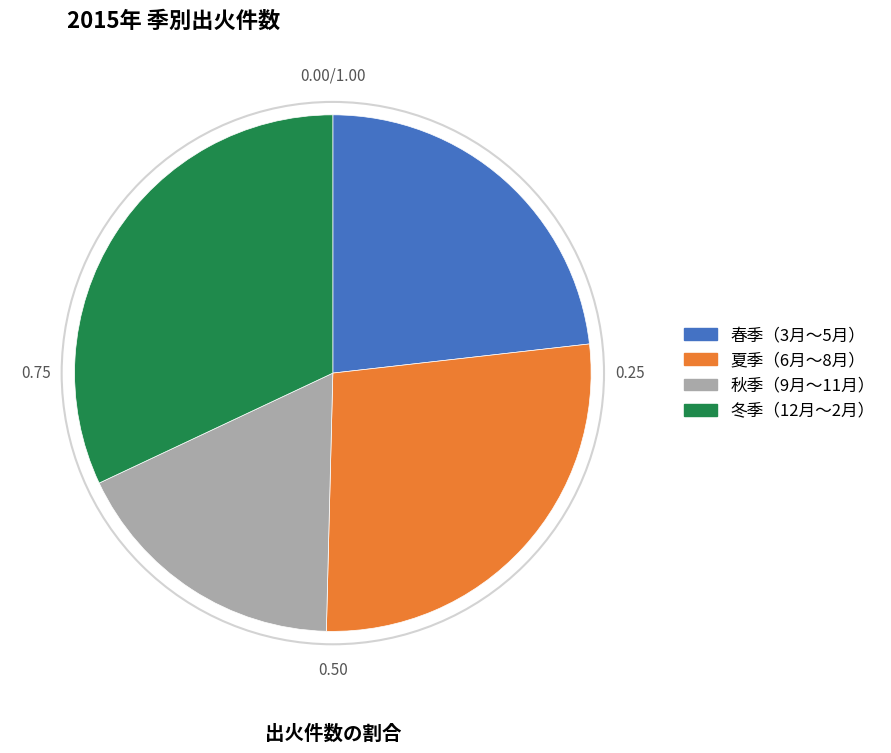

Which has a higher value, 冬季（12月～2月） or 夏季（6月～8月）?

冬季（12月～2月）